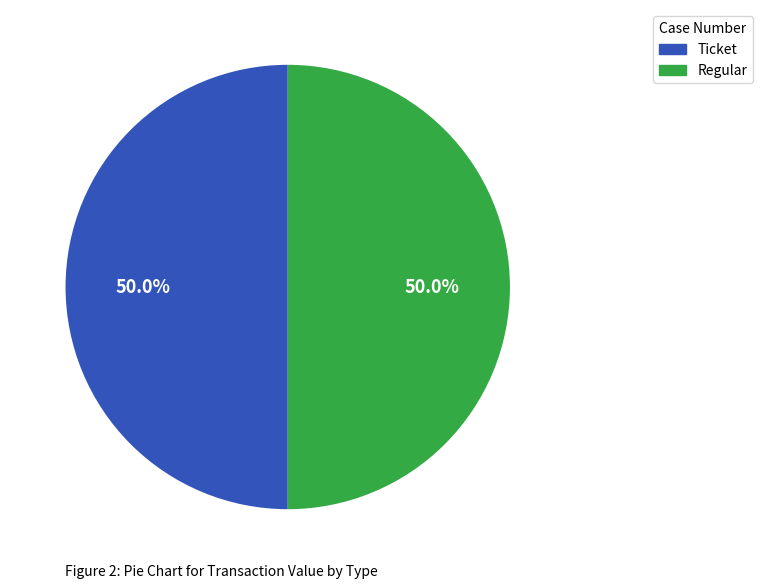

To the nearest percent, what is the average slice percentage?

50%